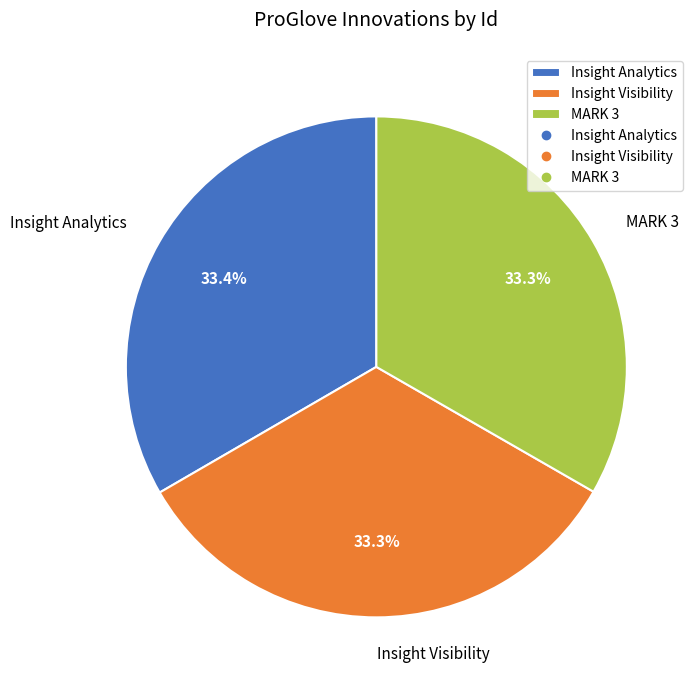

To the nearest percent, what portion does Insight Analytics represent?

33%